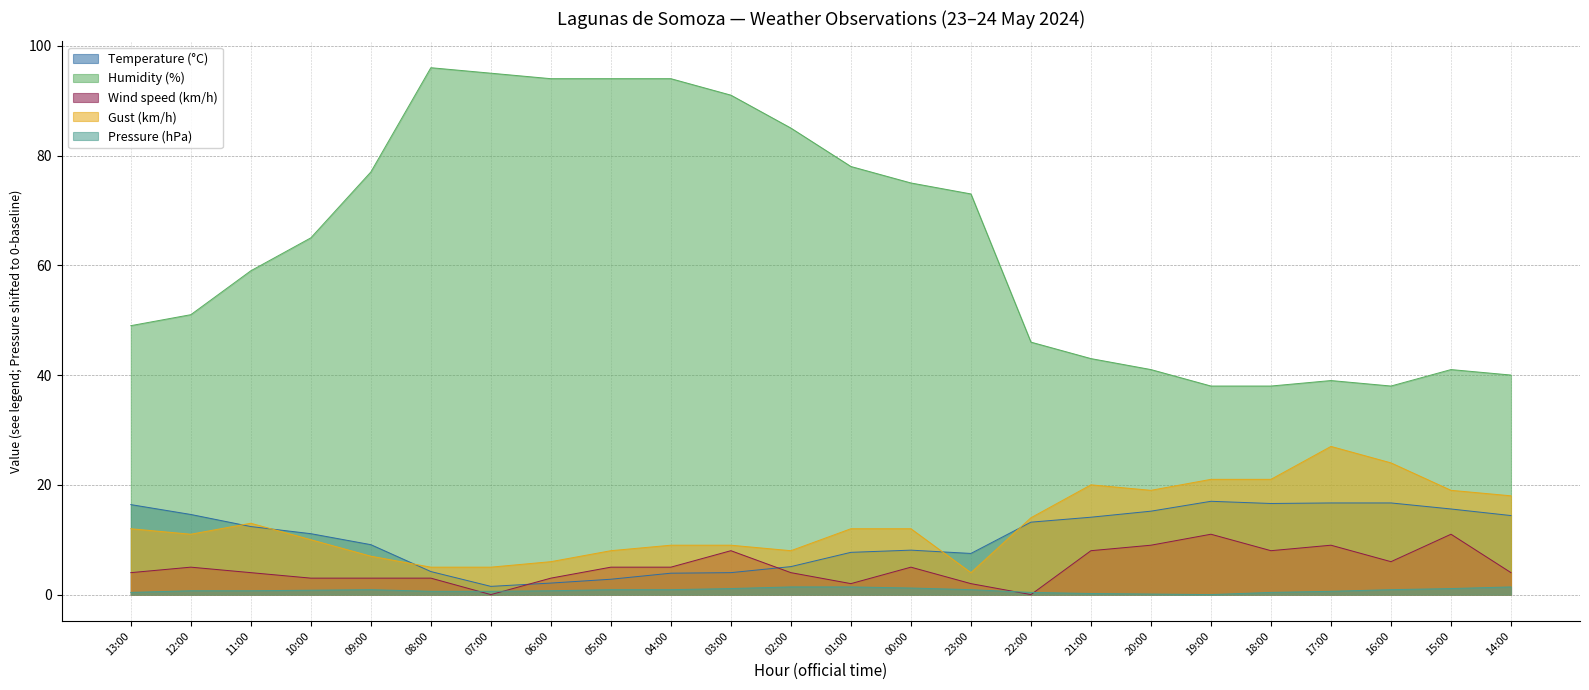

At which category is the sum across all series the highest?

03:00